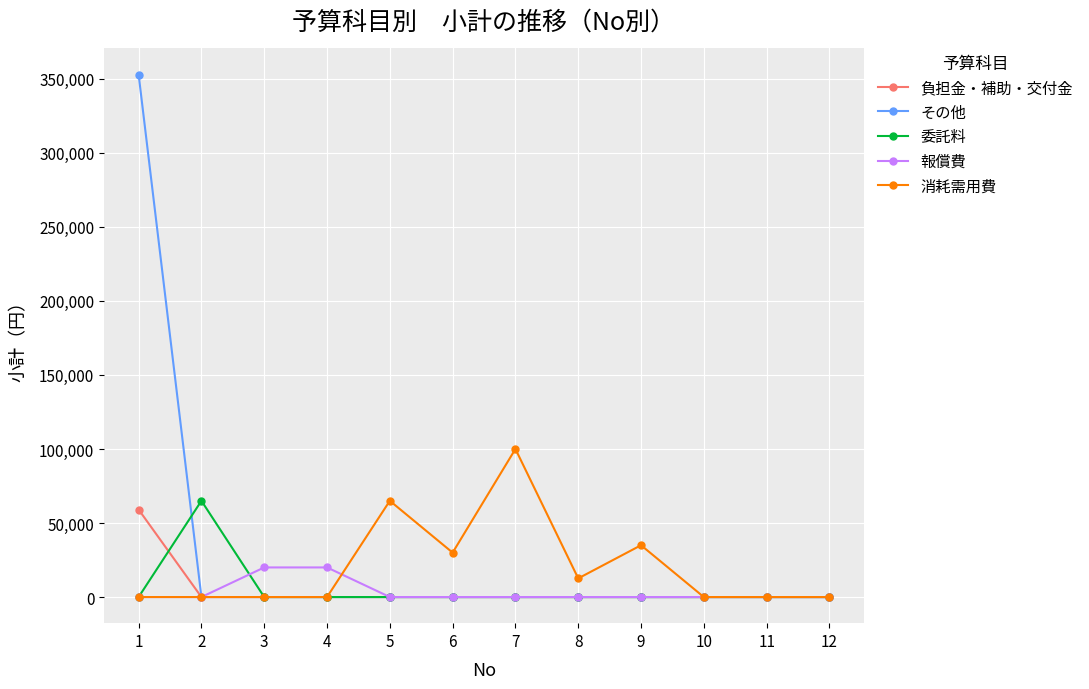

The 消耗需用費 series shows 0 at 1. True or false?

True